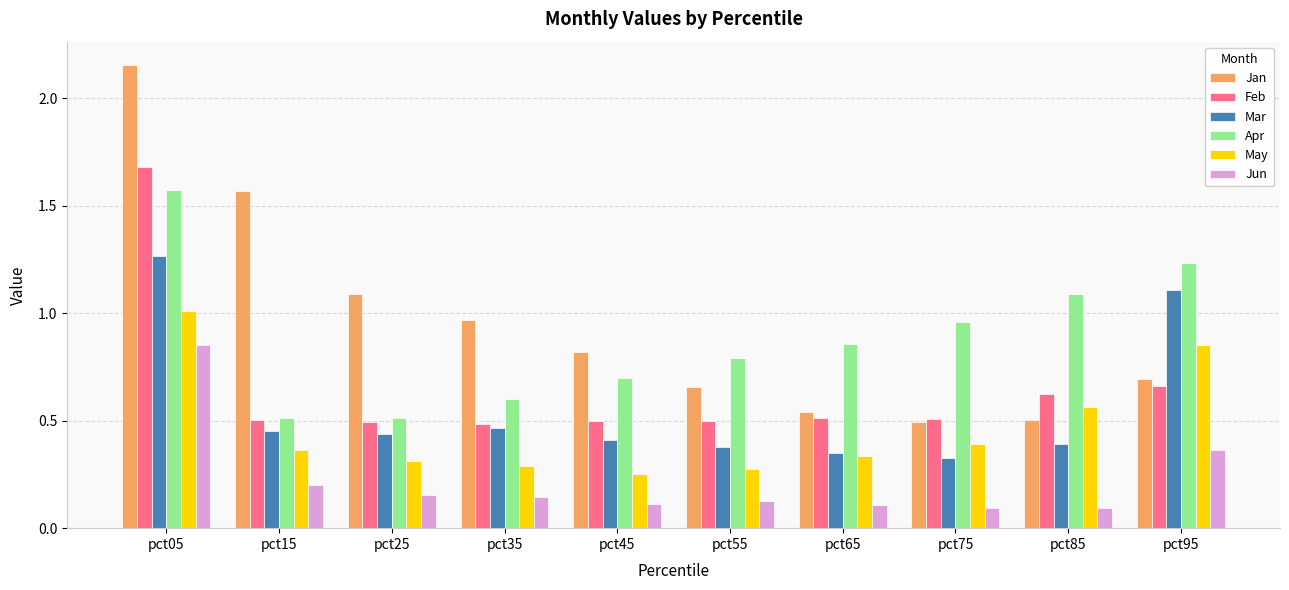

Rank the series by their maximum value, from lowest to highest.

Jun, May, Mar, Apr, Feb, Jan